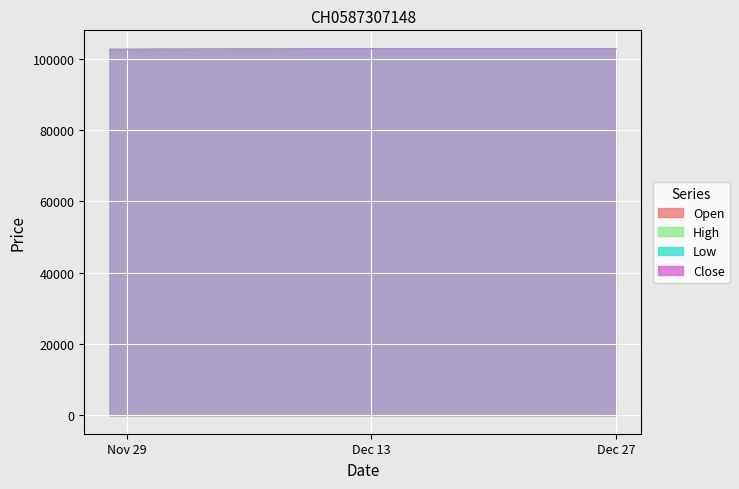

What is the lowest value of the Close series?

102585